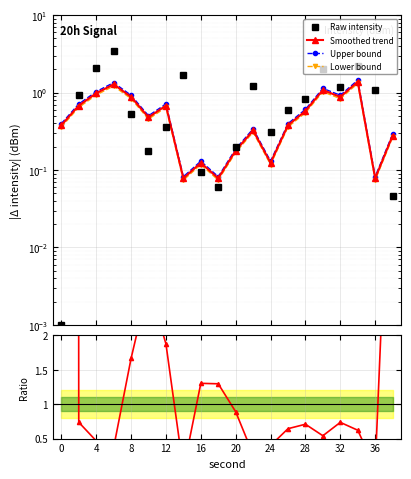

What is the value of the Lower bound point at the 15th from the left?

0.5